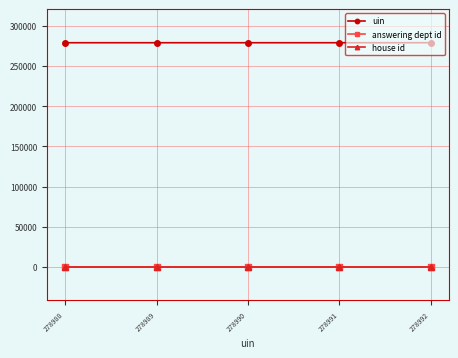

True or false: answering dept id and uin intersect in this chart.

False